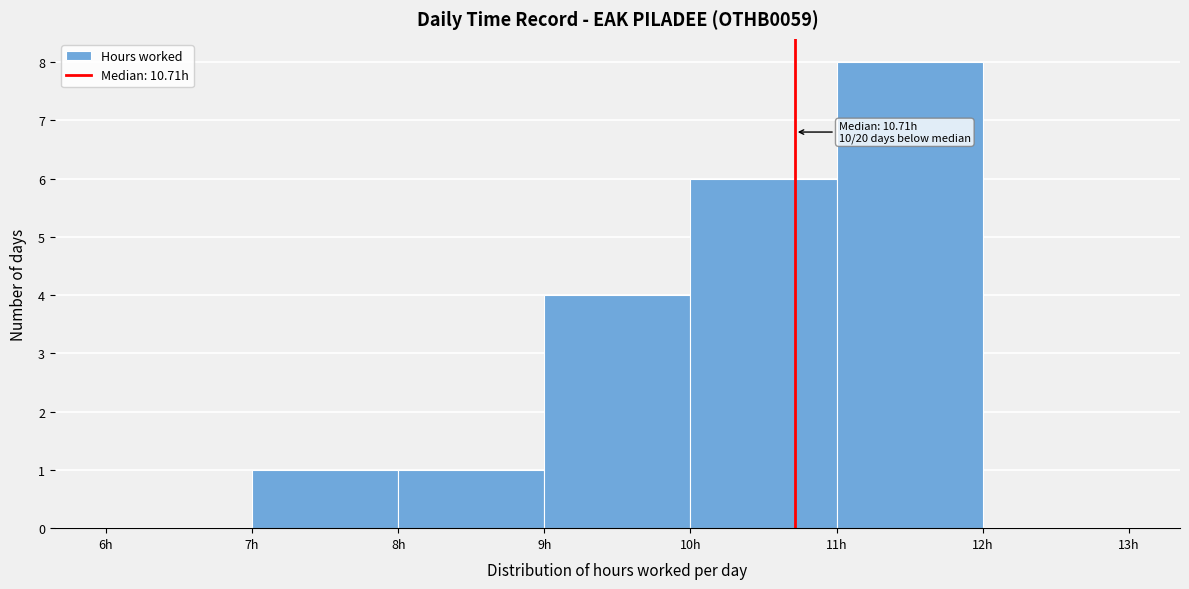

Which range on the x-axis has the tallest bar?

11 to 12